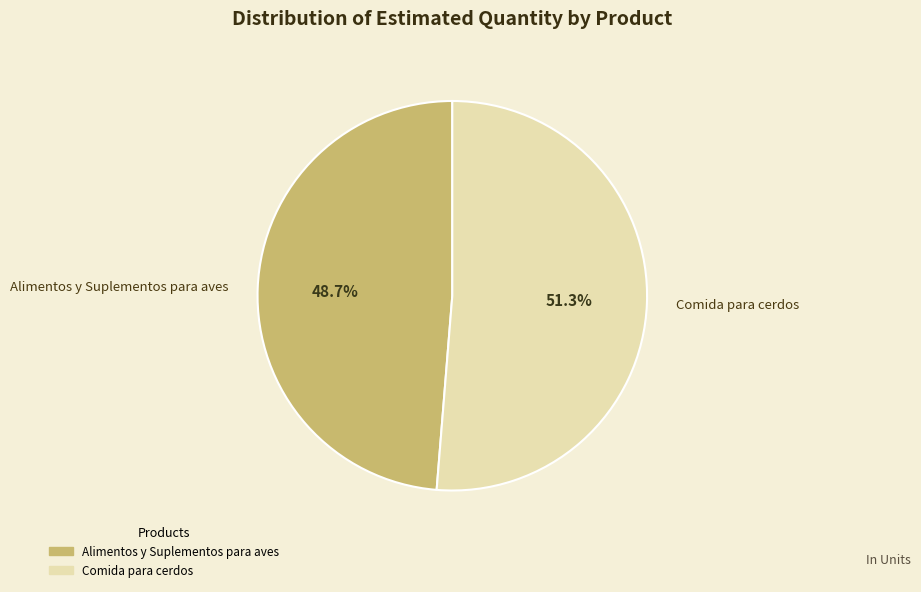

Count the number of slices in the pie.

2